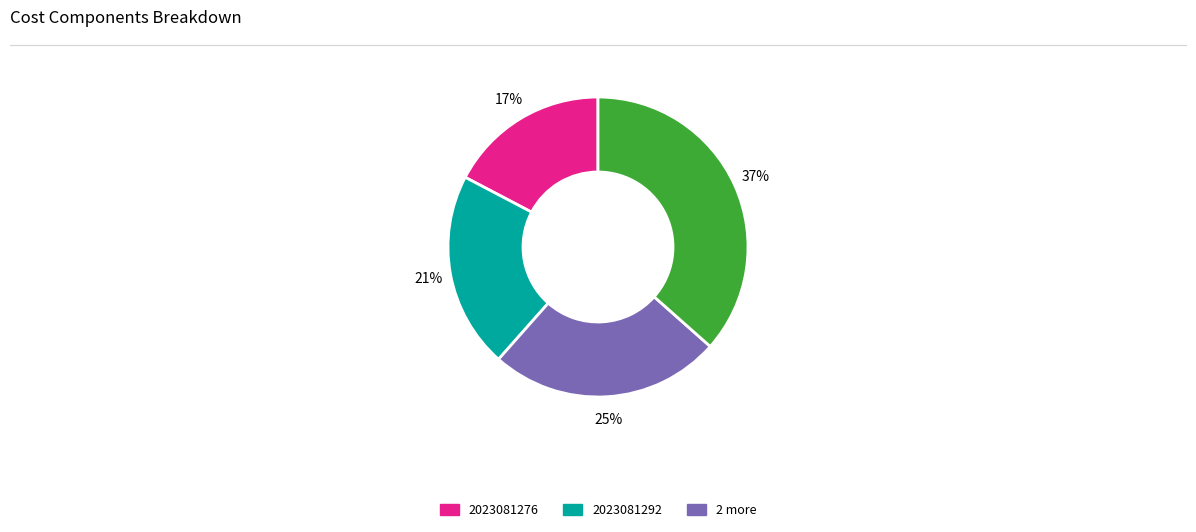

How many segments does this pie chart have?

4